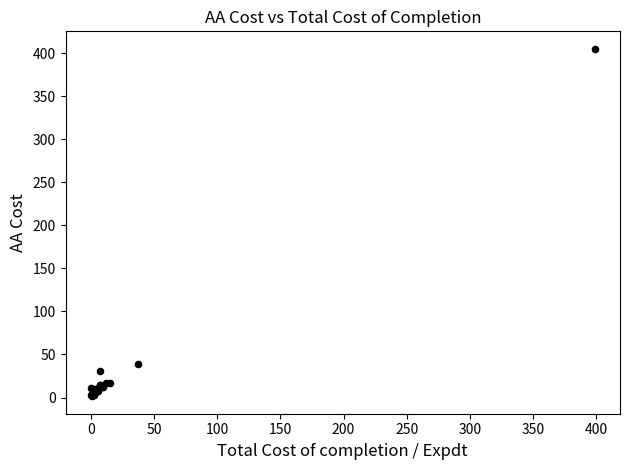

What Y value in the scatter plot is closest to 203?

38.7